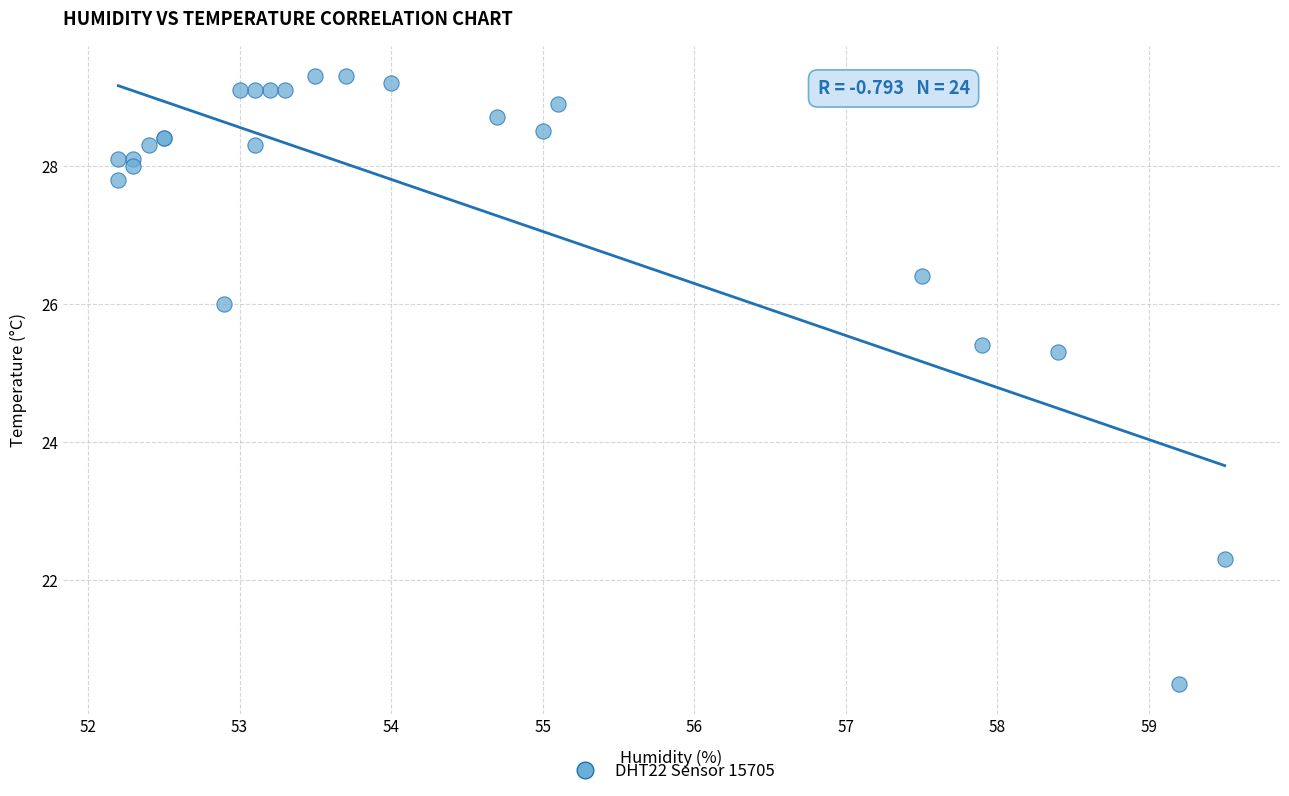

What Y value in the scatter plot is closest to 24?

25.3